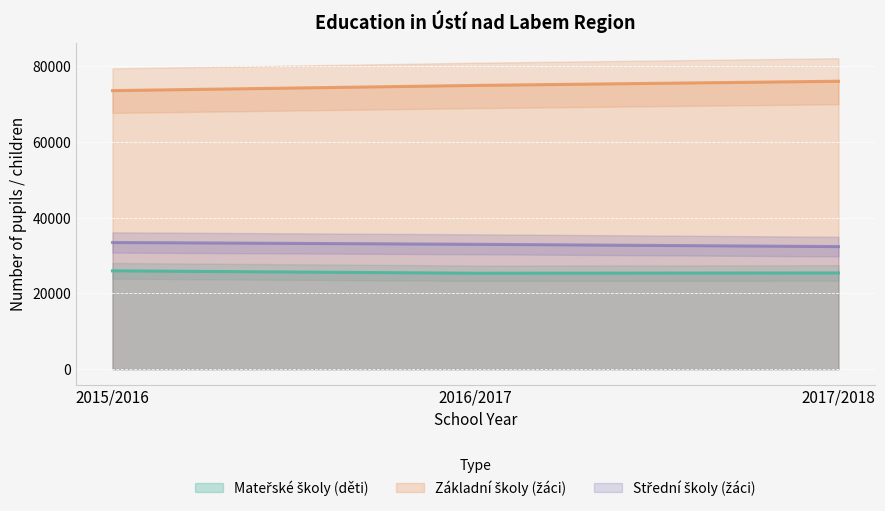

How many Střední školy (žáci) values are between 32388 and 33474?

3